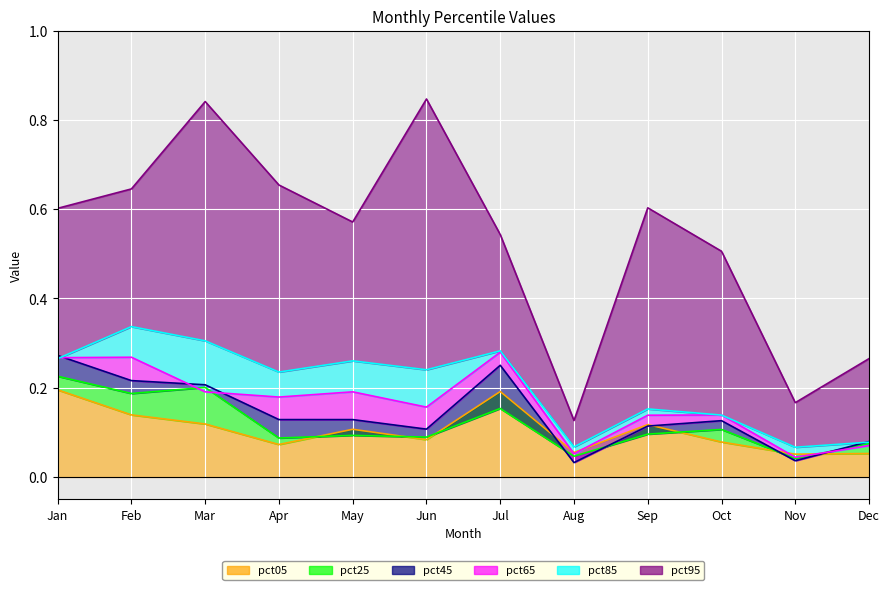

True or false: pct25 has a value of 0.1 at Aug.

False